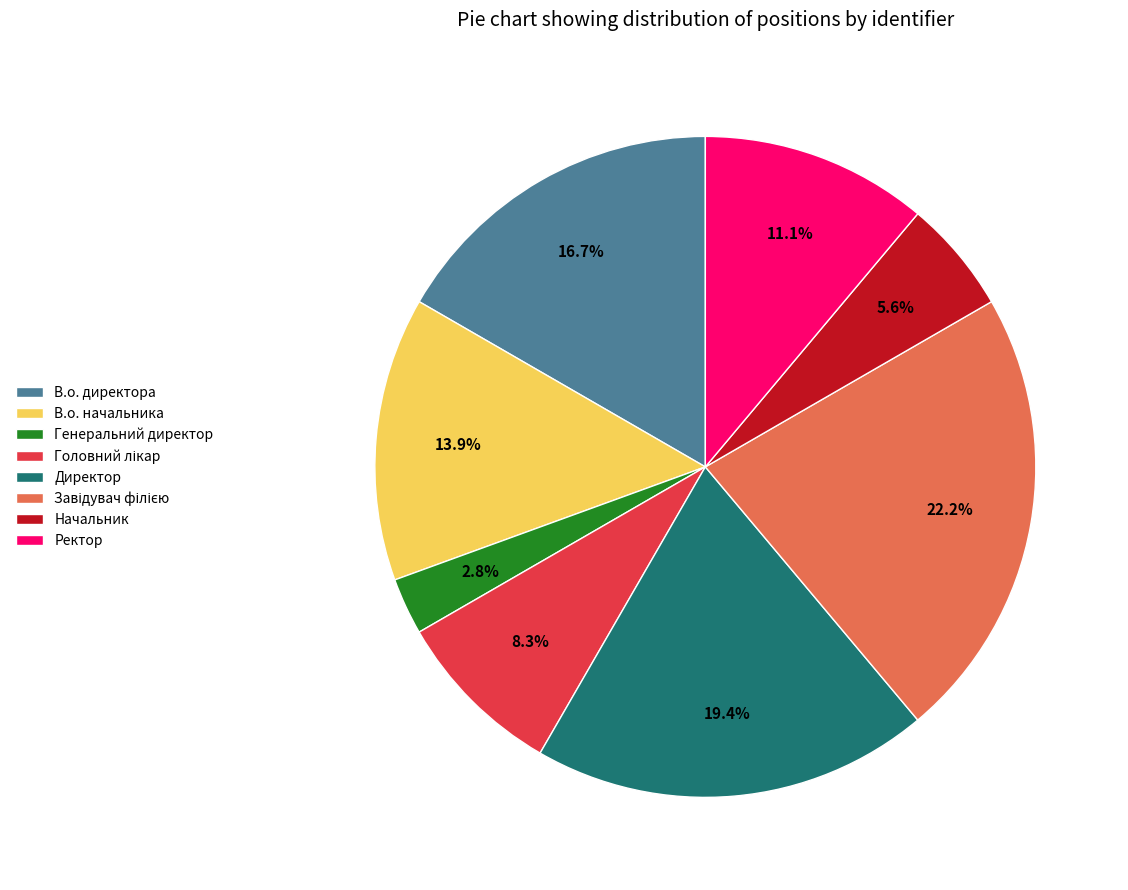

How many slices are in this pie chart?

8